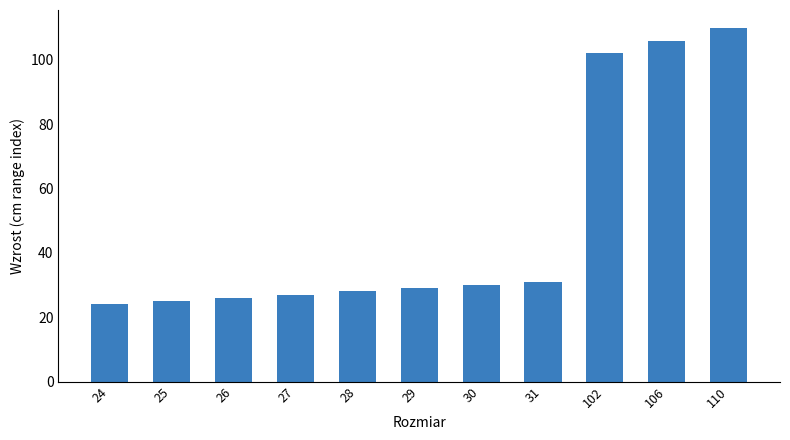

Is it true that the value at 30 is 14?

False